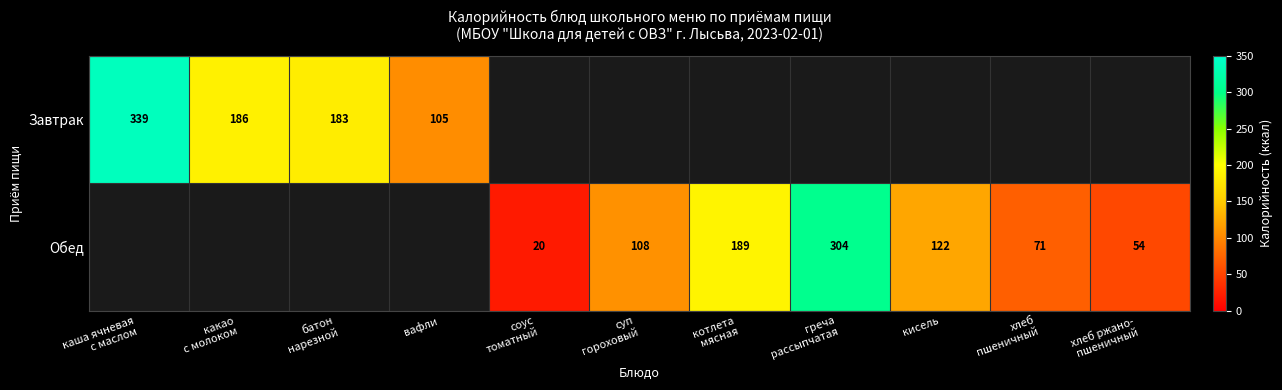

Rank the series by their maximum value, from highest to lowest.

Завтрак, Обед